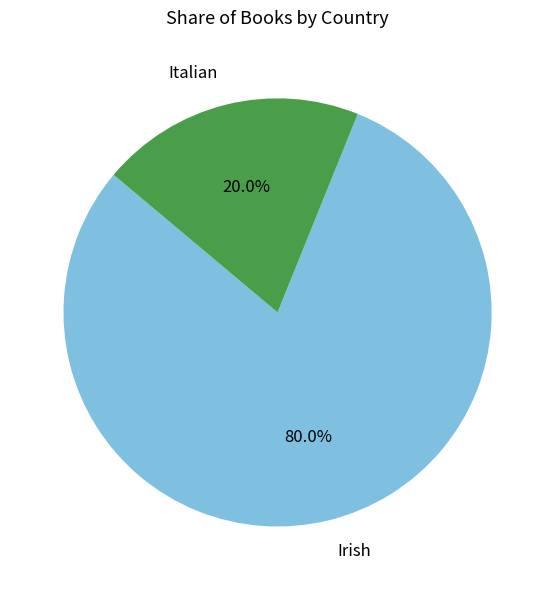

To the nearest percent, what is the combined percentage of Italian and Irish?

100%